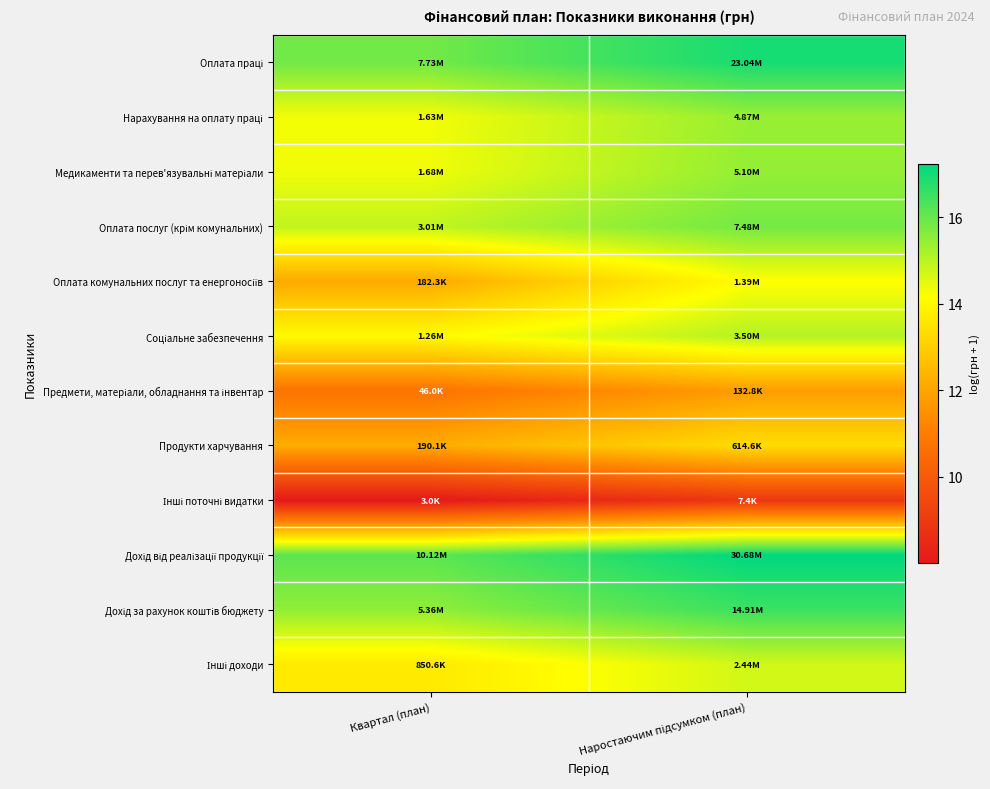

At which category is the sum across all series the highest?

Наростаючим підсумком (план)